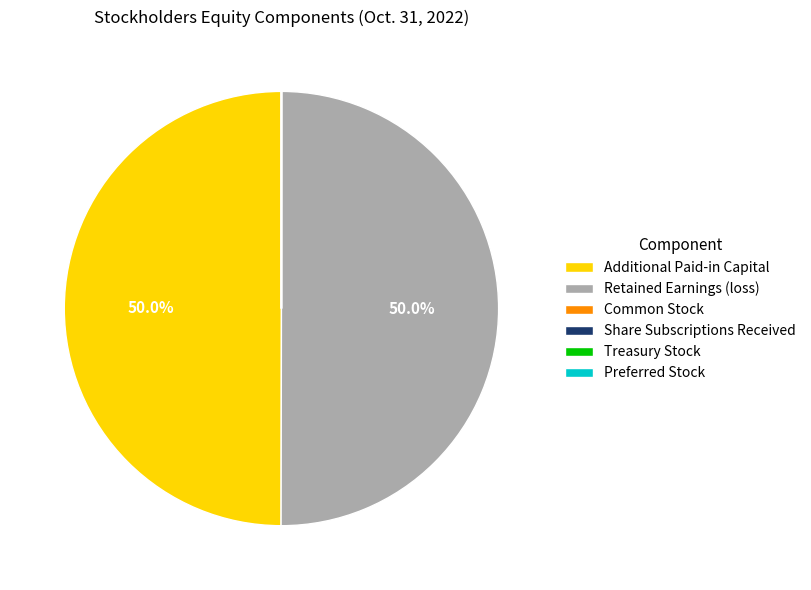

Approximately how many times larger is the value at Additional Paid-in Capital compared to Retained Earnings (loss)?

1.0